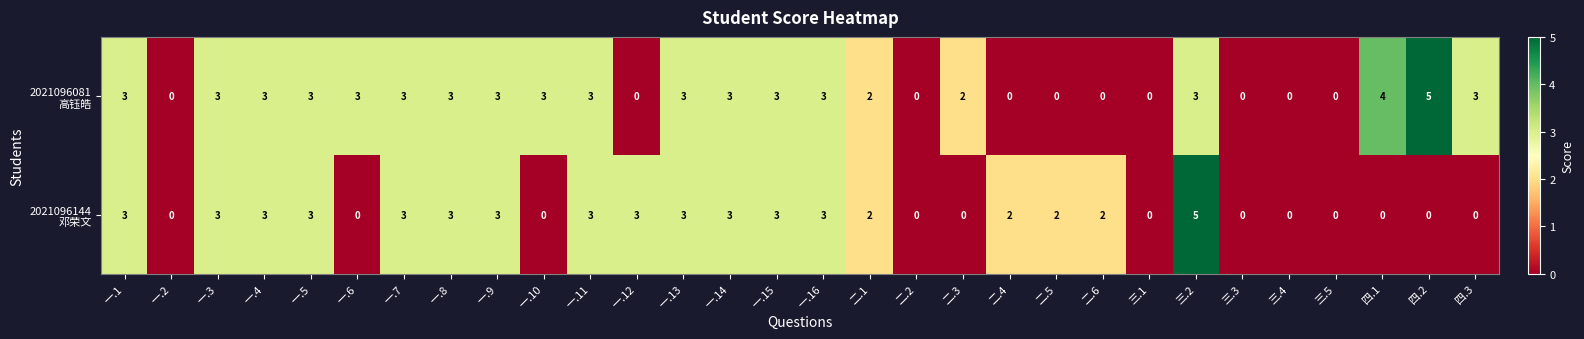

What is the total value across all series at 一.4?

6